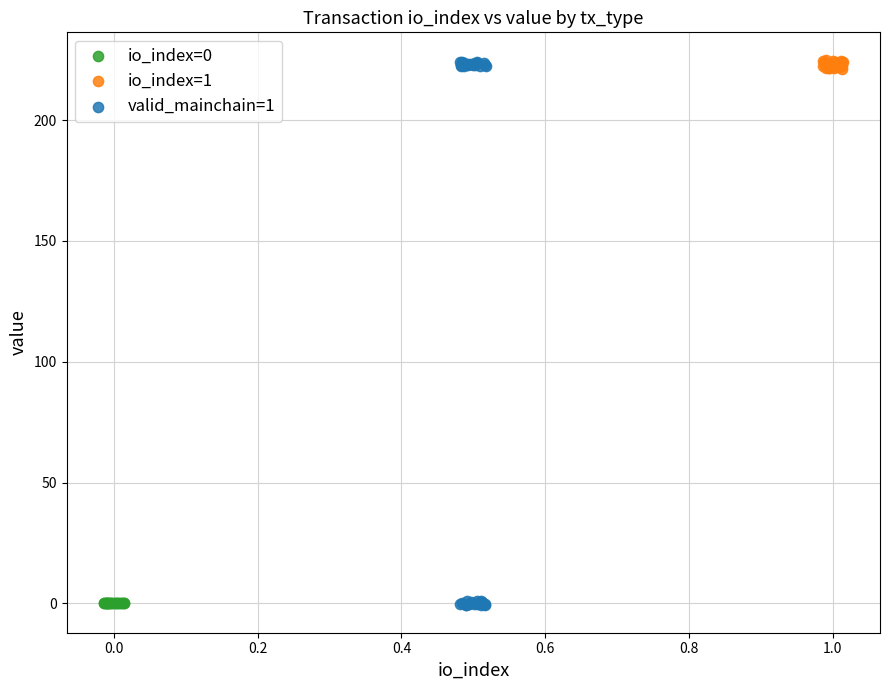

Which series has the largest Y range (max minus min)?

valid_mainchain=1